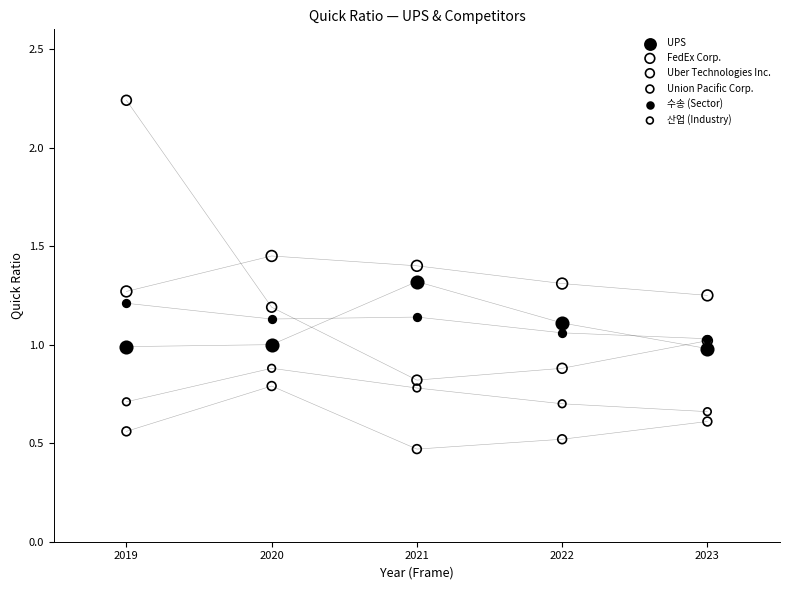

Which series has the widest spread of Y values?

Uber Technologies Inc.